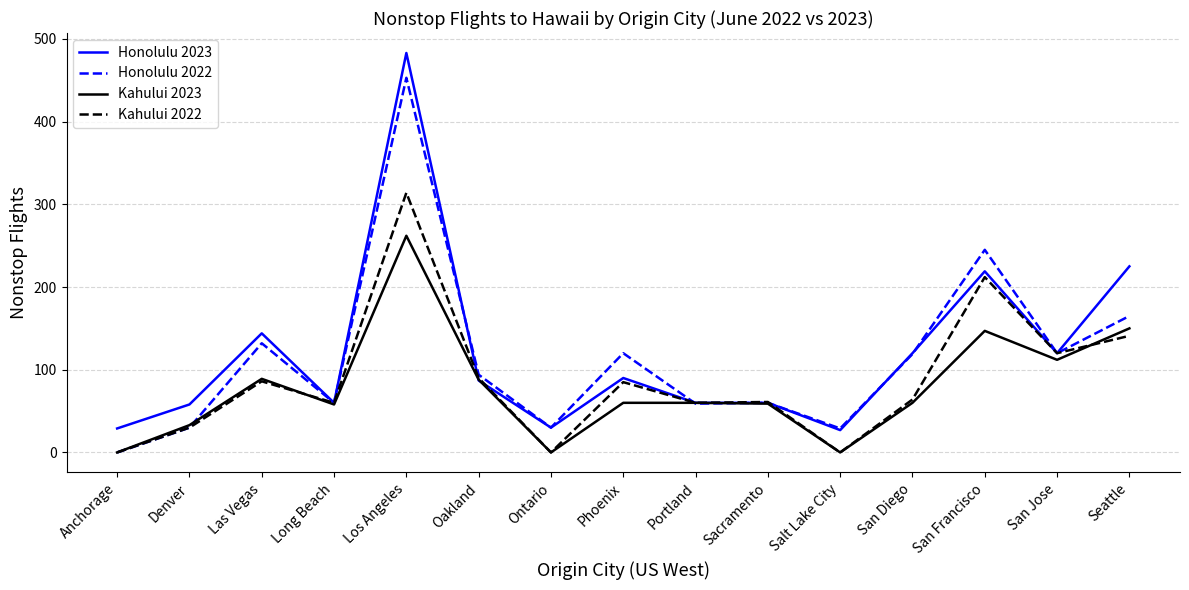

Rank the series by their maximum value, from highest to lowest.

Honolulu 2023, Honolulu 2022, Kahului 2022, Kahului 2023